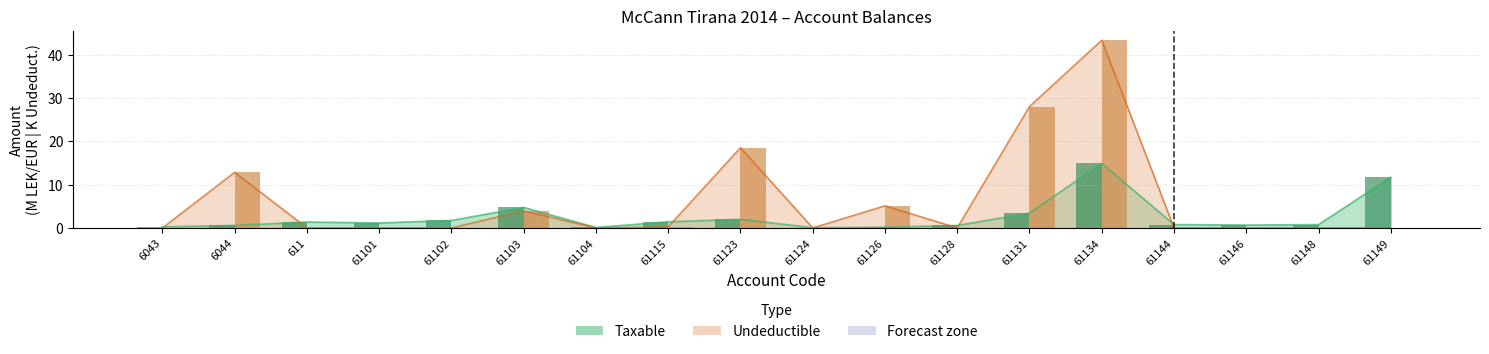

Between 61101 and 61123, which series saw the biggest shift?

Undeductible